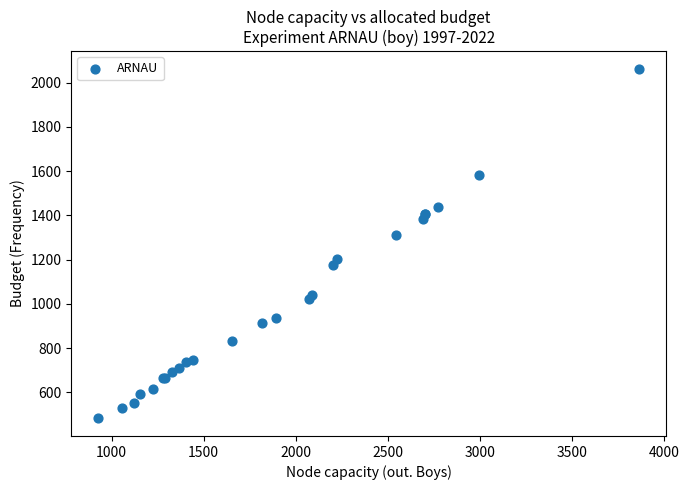

What Y value in the scatter plot is closest to 1272?

1310